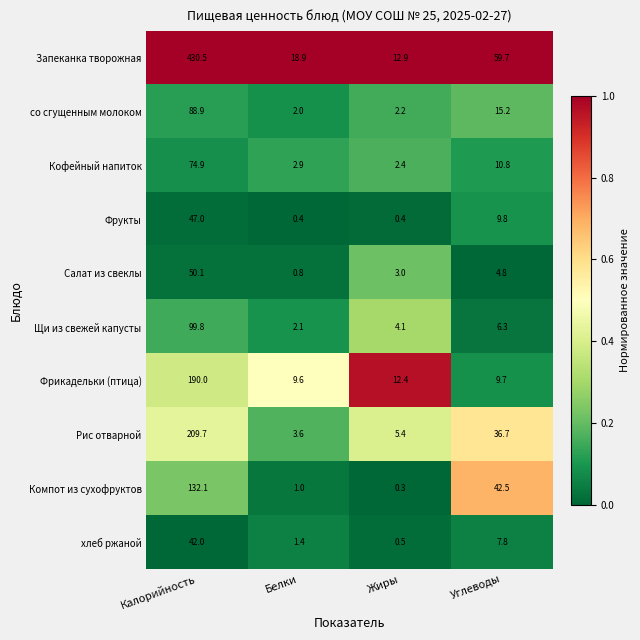

At which label does Салат из свеклы first exceed 4?

Калорийность